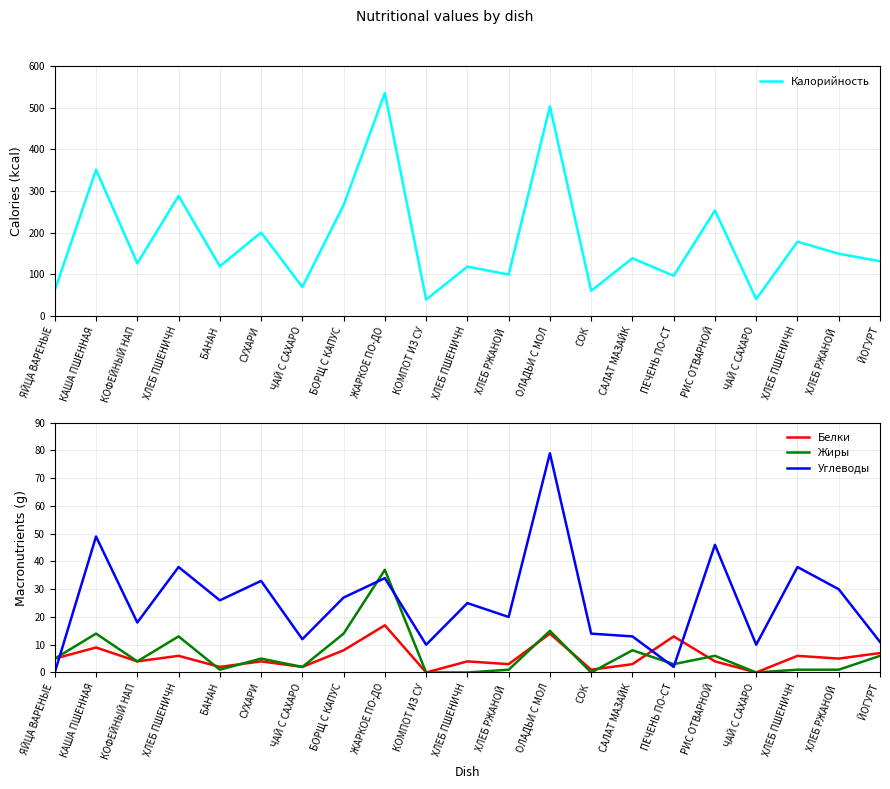

True or false: Калорийность and Углеводы intersect in this chart.

False